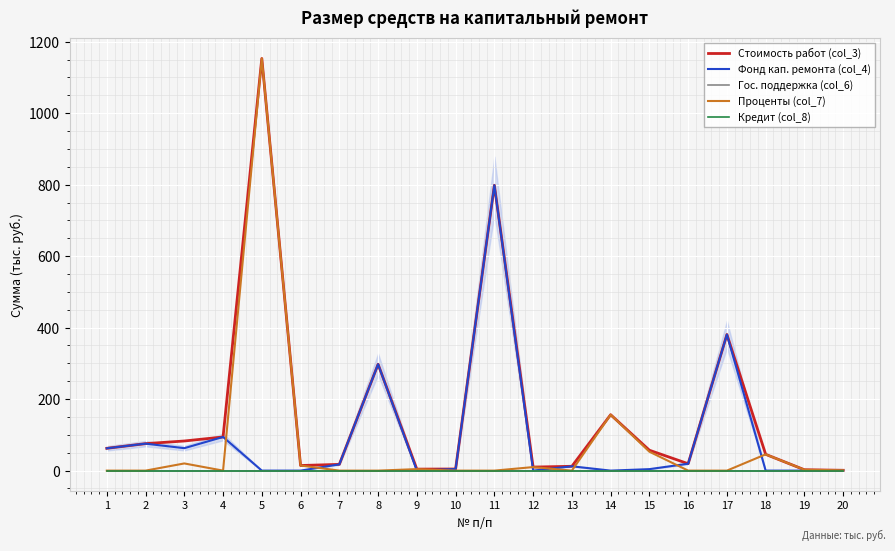

Between 1 and 17, which series saw the biggest shift?

Стоимость работ (col_3)